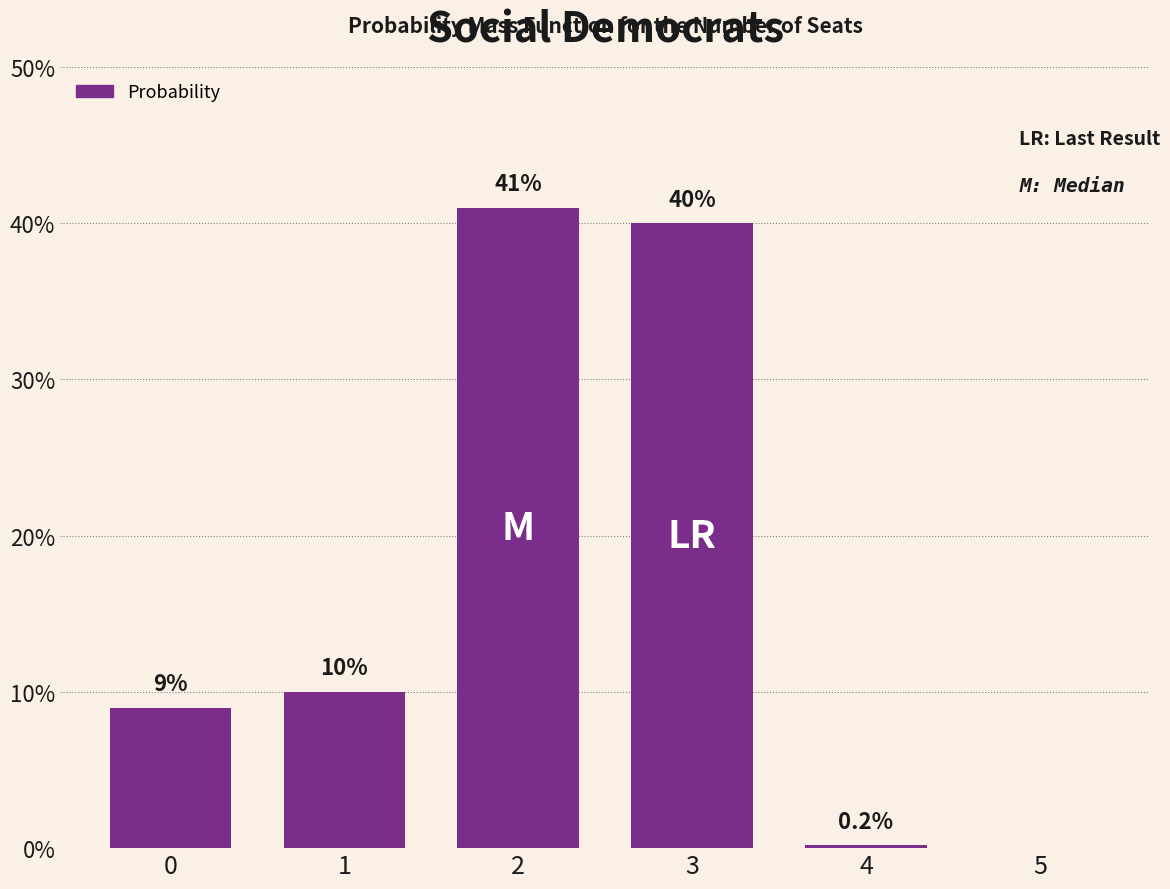

Are the bars grouped side by side (vs. stacked)?

No